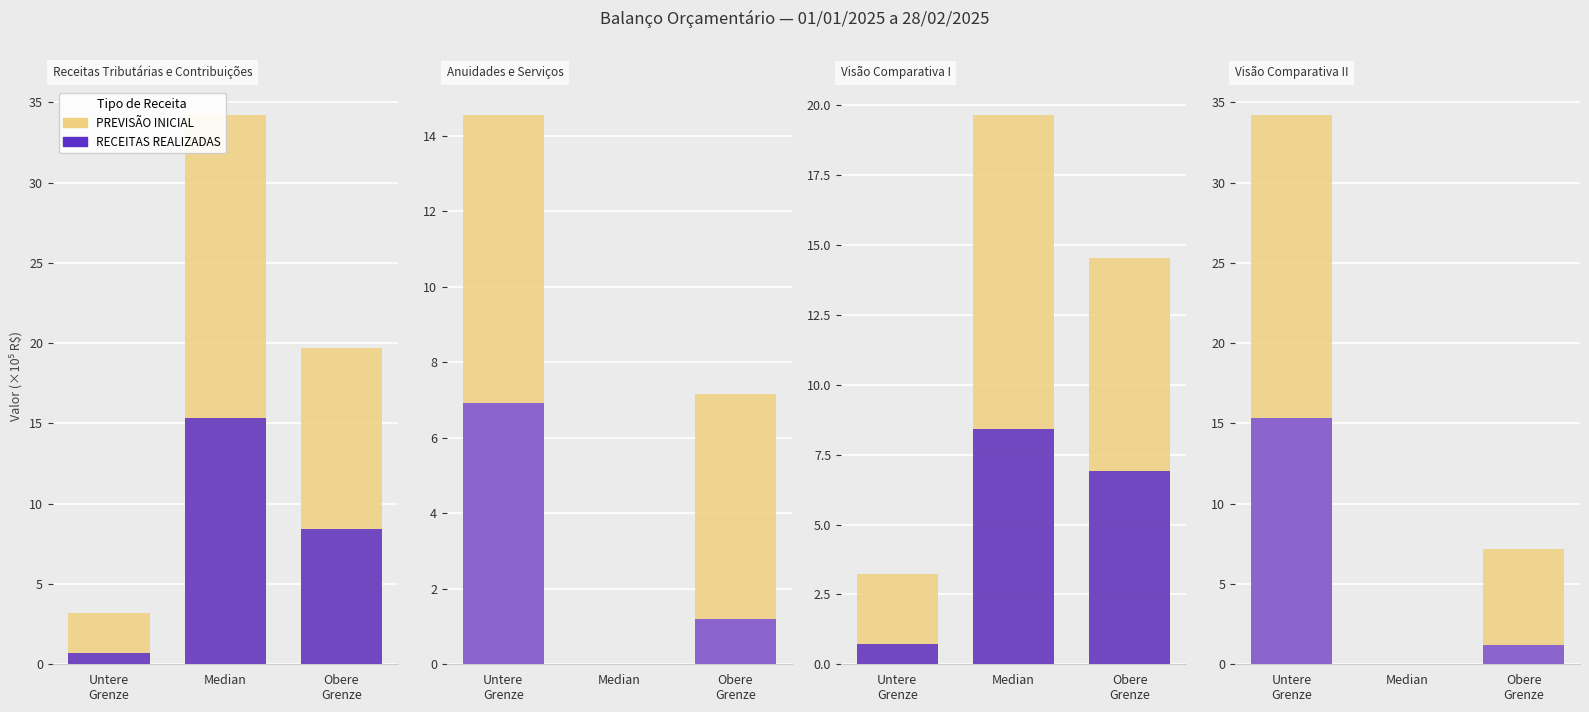

Does the chart contain stacked bars?

No